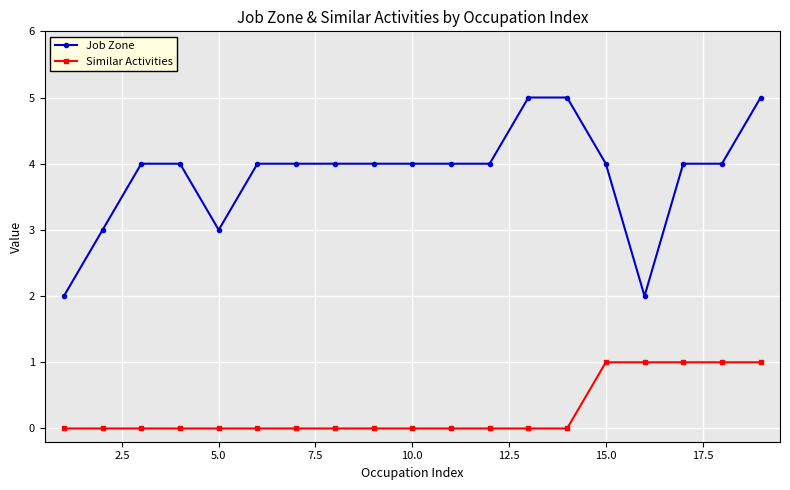

List the series in order of their overall mean, highest first.

Job Zone, Similar Activities